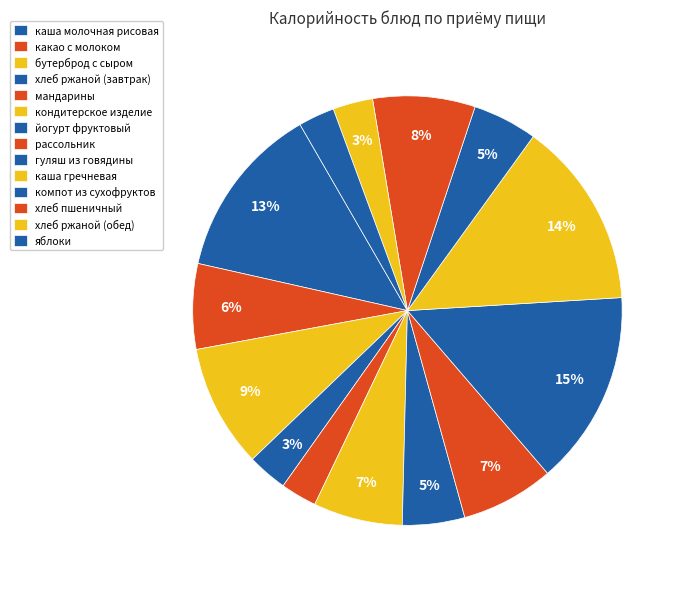

To the nearest percent, what is the average slice percentage?

7%